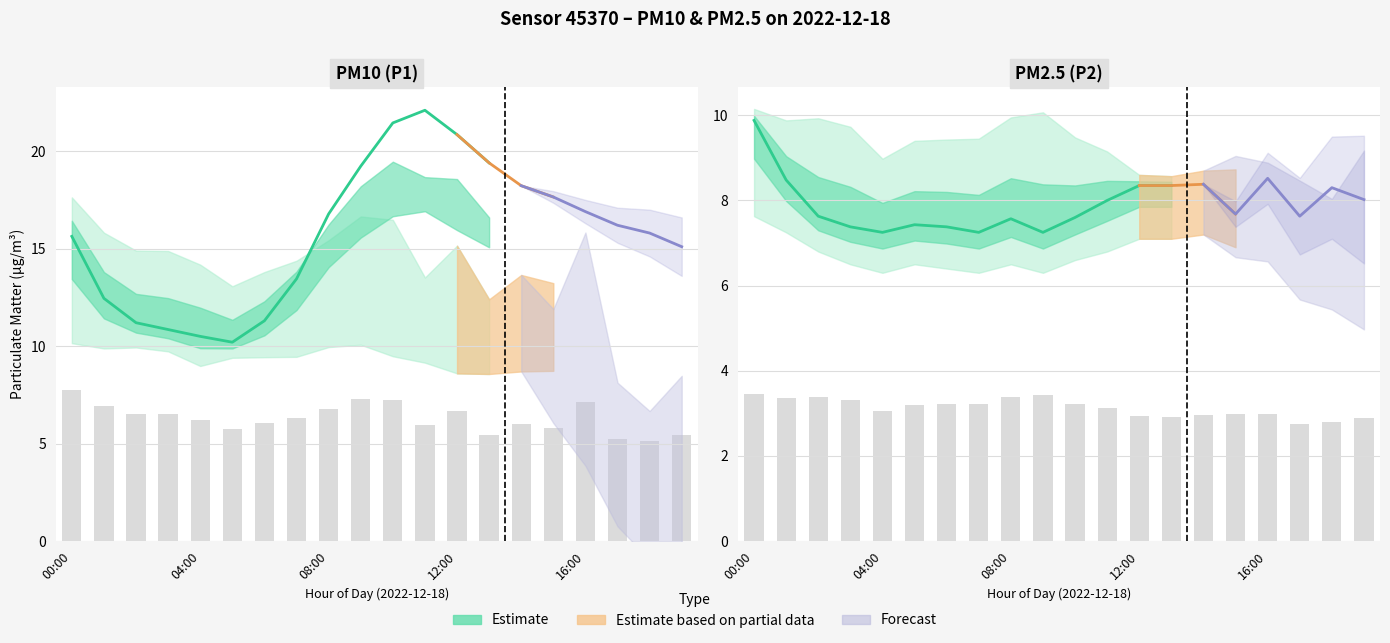

Does the chart contain any negative values?

No